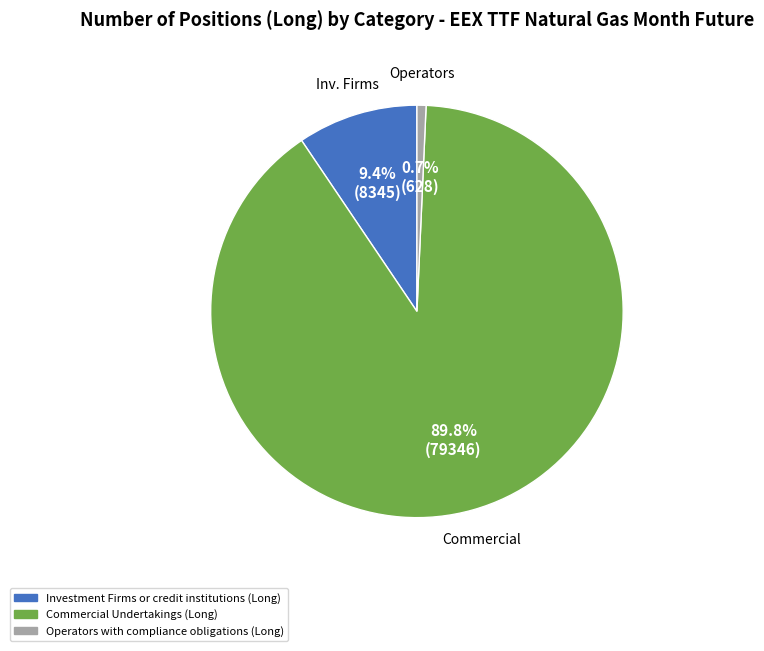

Is there any slice that represents more than half of the pie?

Yes